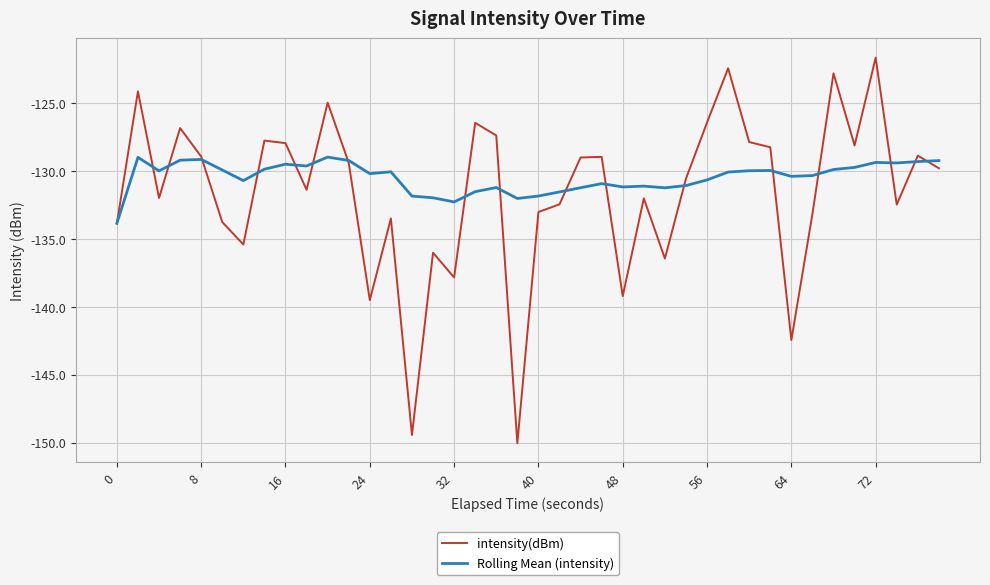

What is the difference between the maximum and second lowest values in the intensity(dBm) series?

27.8